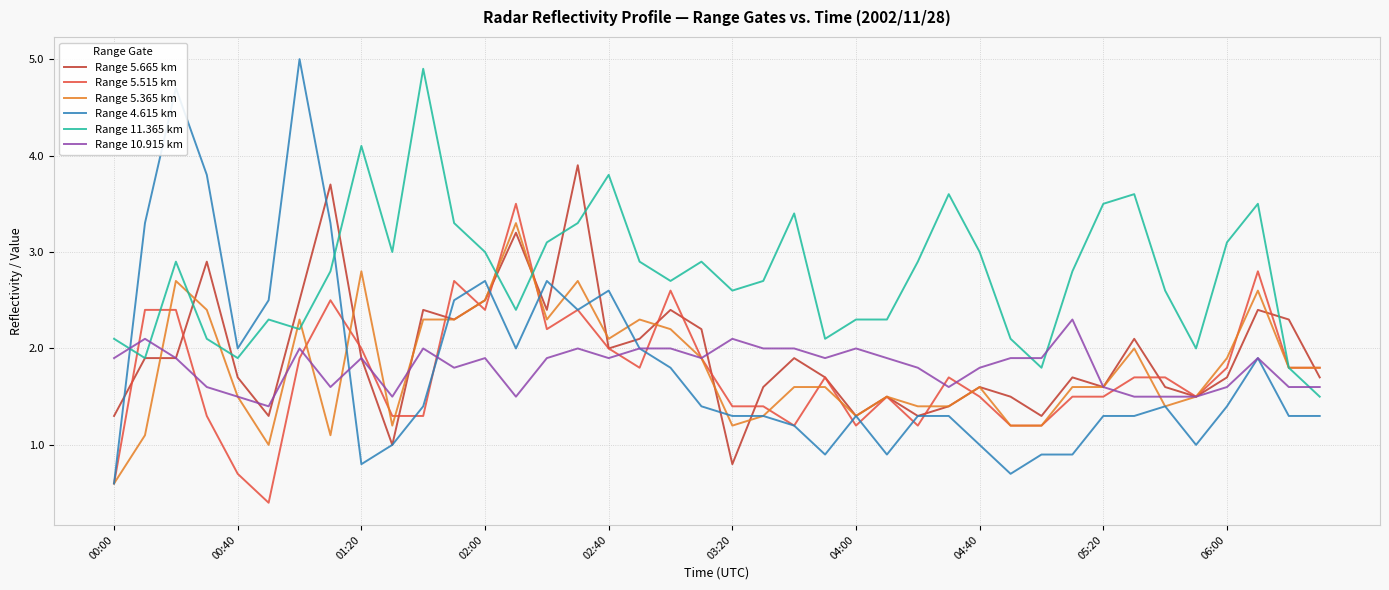

Rank the series by their maximum value, from lowest to highest.

Range 10.915 km, Range 5.365 km, Range 5.515 km, Range 5.665 km, Range 11.365 km, Range 4.615 km